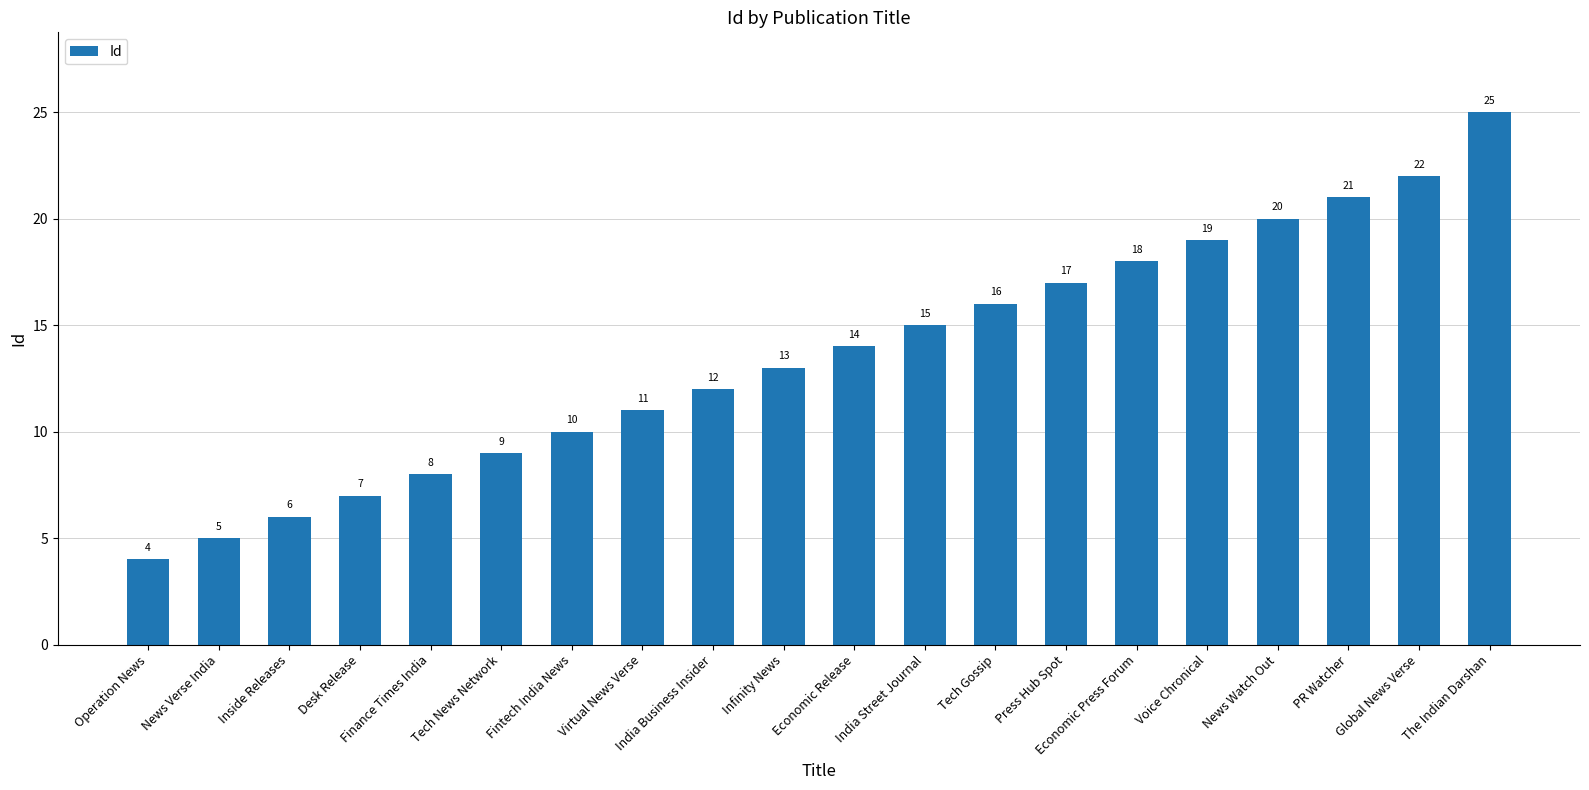

What is the difference between the maximum and minimum values?

21